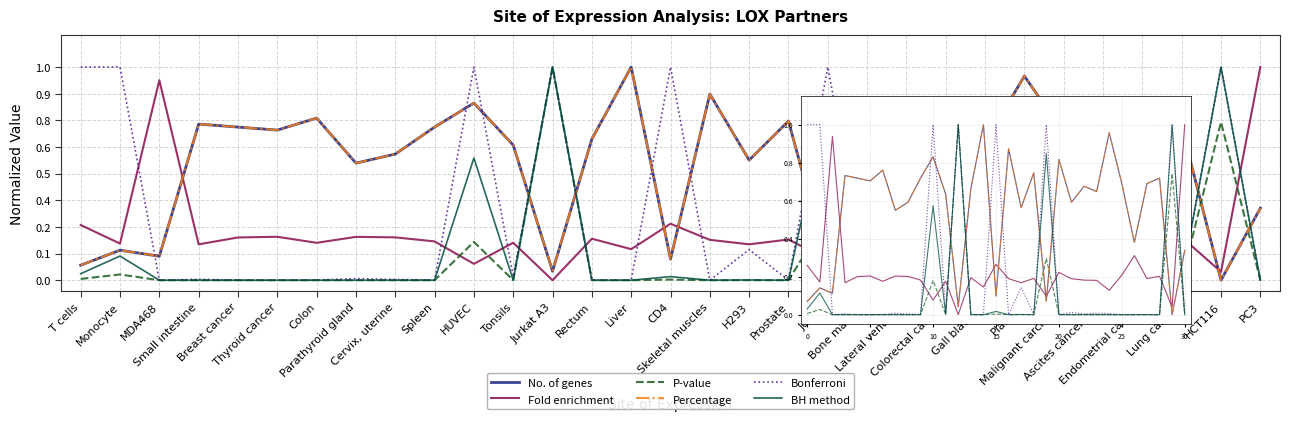

At how many categories does at least one series exceed 0?

31